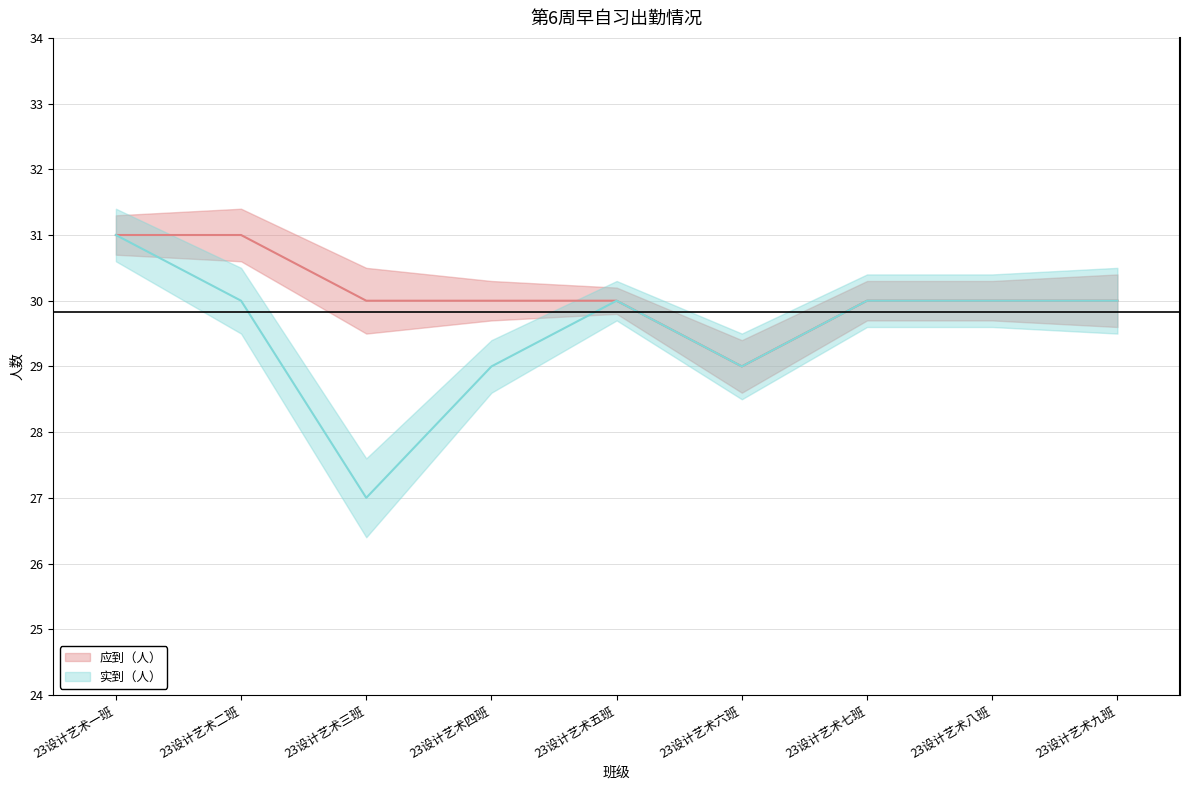

What is the total value across all series at 23设计艺术八班?

60